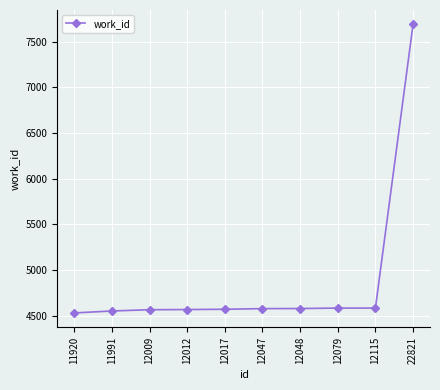

What is the ratio of the value at 22821 to the value at 12012?

1.7